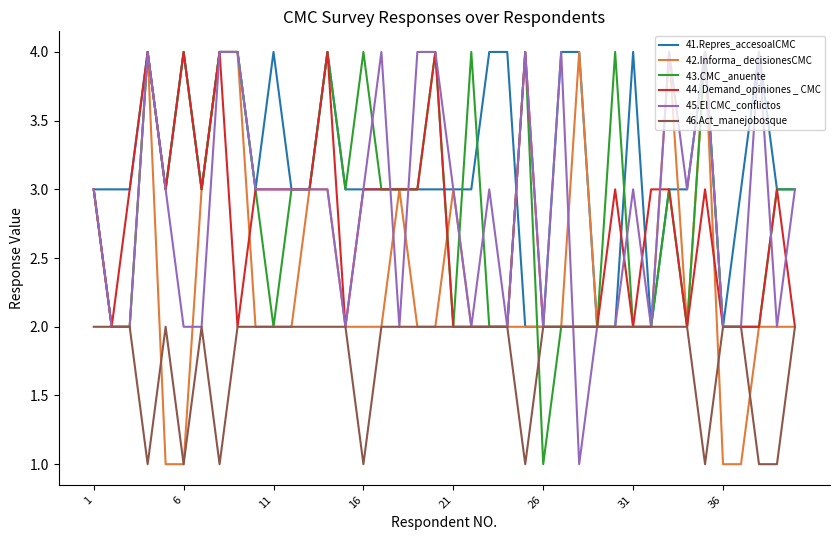

Which series has the largest total across all categories?

41.Repres_accesoalCMC